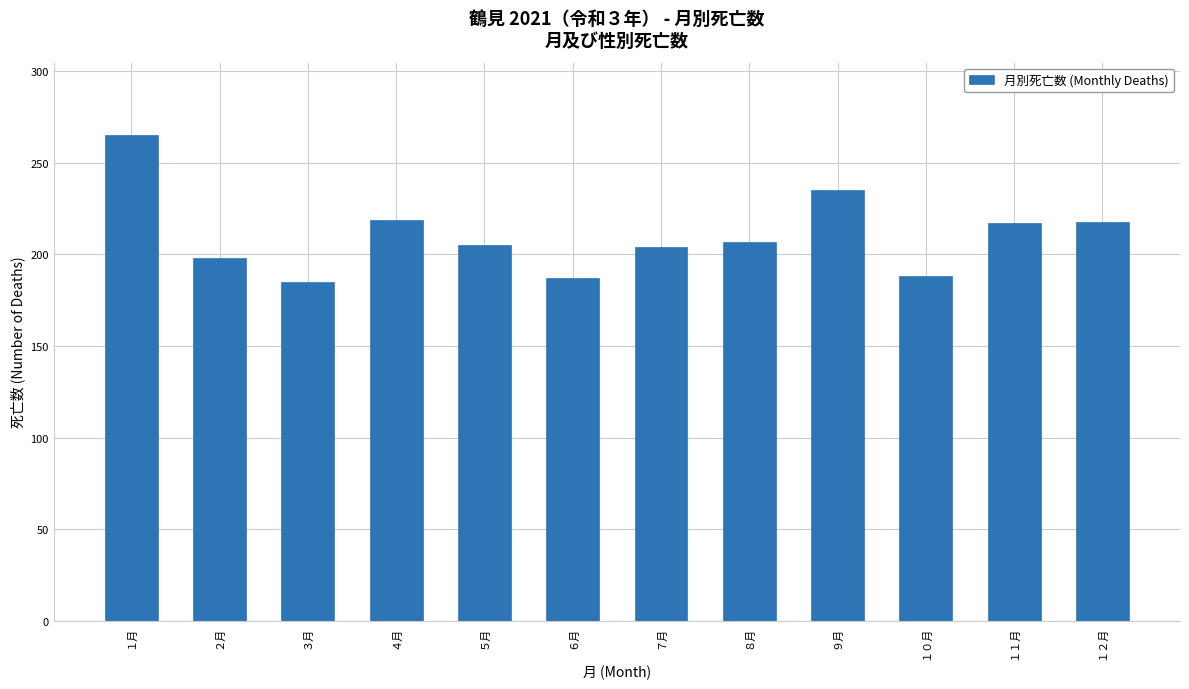

What is the change in value from ６月 to １１月?

+30